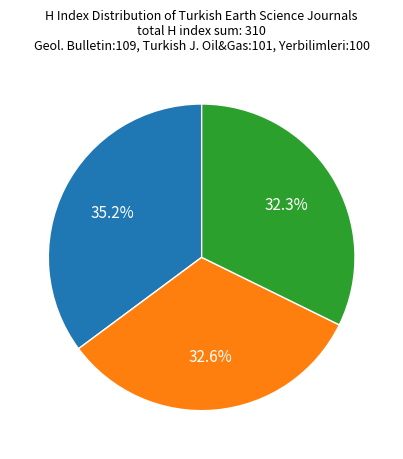

To the nearest percent, what percentage of the pie is Turkish Journal of Oil and Gas?

33%